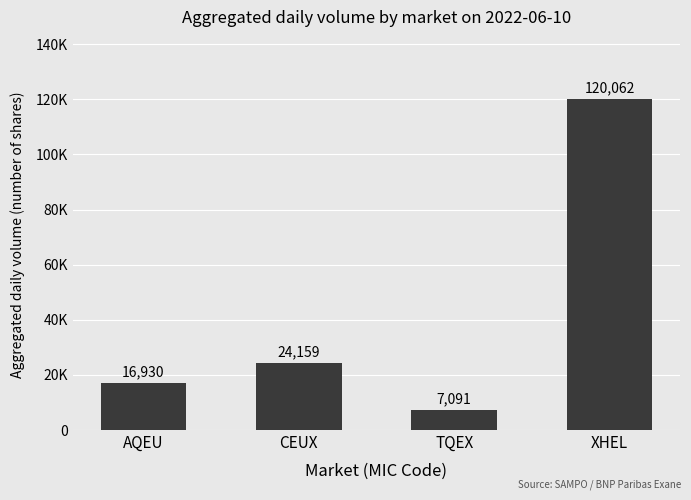

What is the approximate value at CEUX, to the nearest 100?

24200